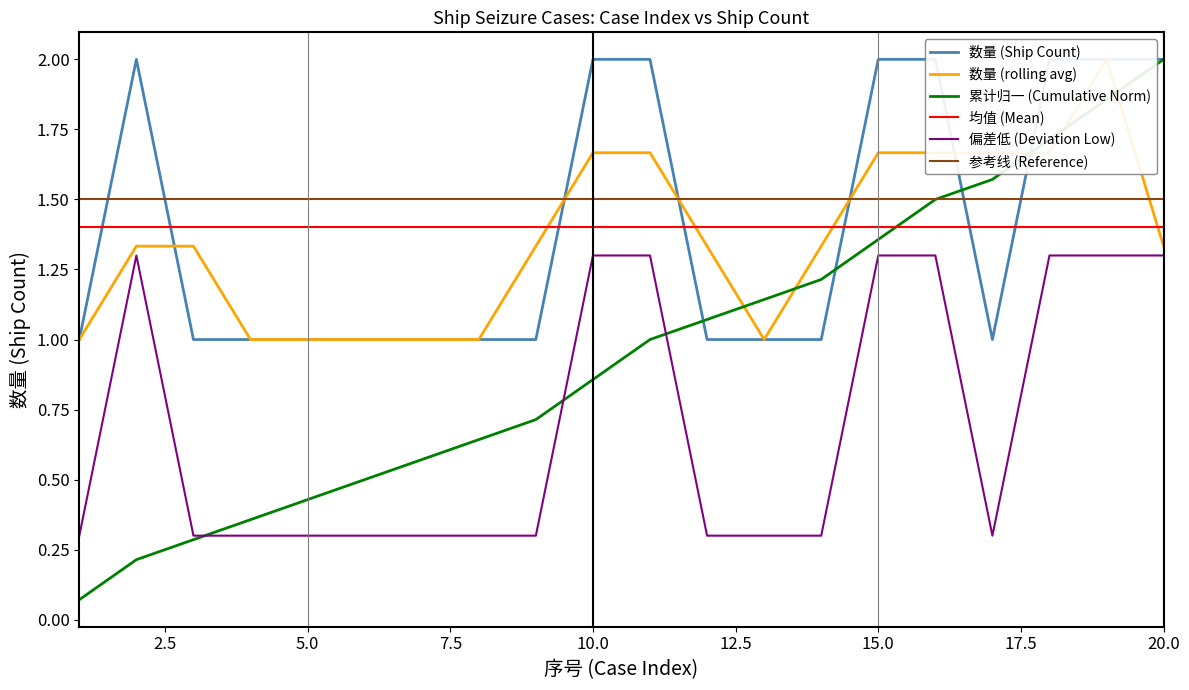

True or false: 参考线 (Reference) and 偏差低 (Deviation Low) intersect in this chart.

False